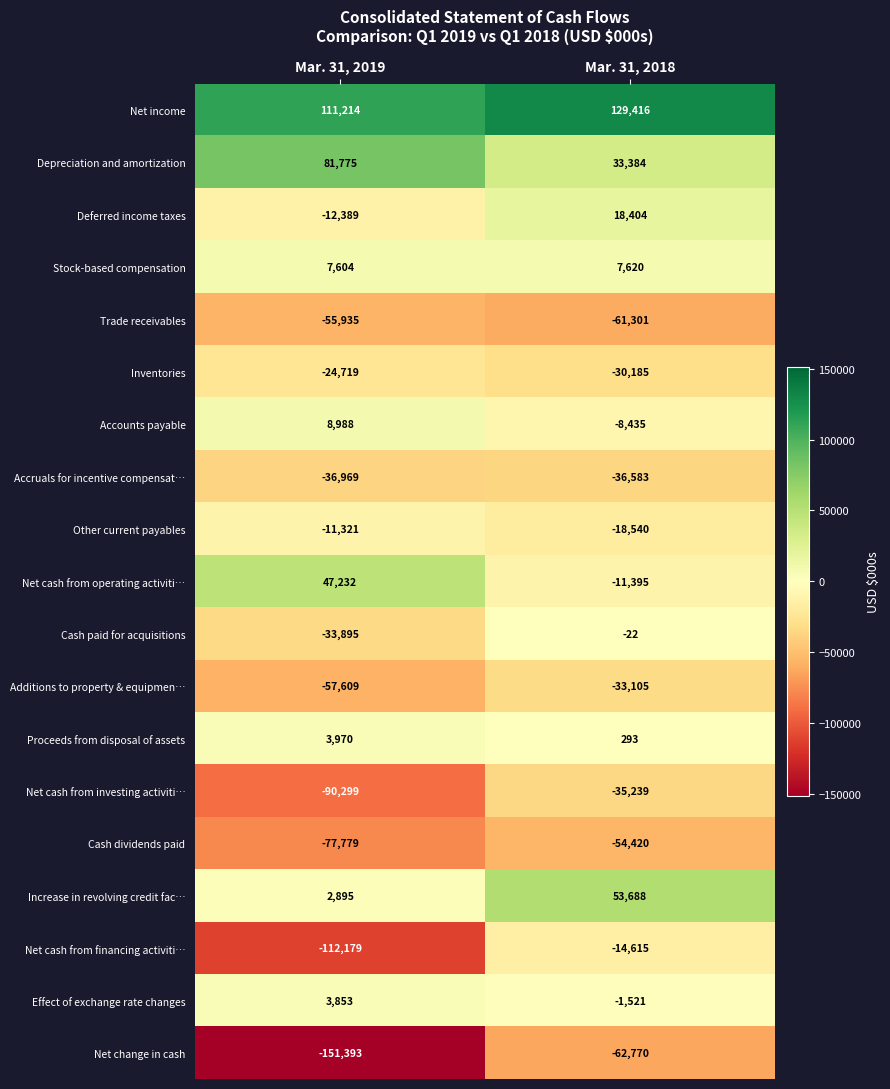

True or false: Stock-based compensation has a value of 7604 at Mar. 31, 2019.

True